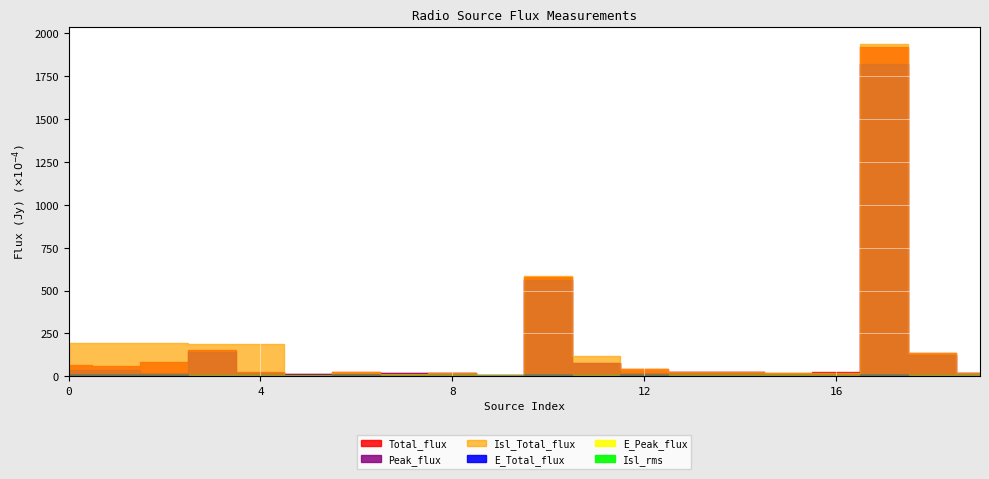

At which category is the sum across all series the highest?

17